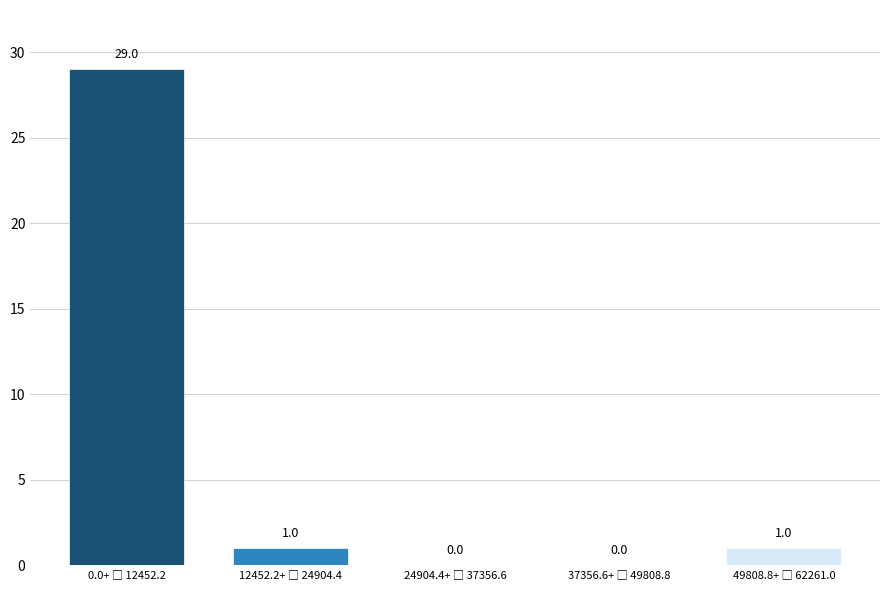

What is the maximum value shown in the chart?

29